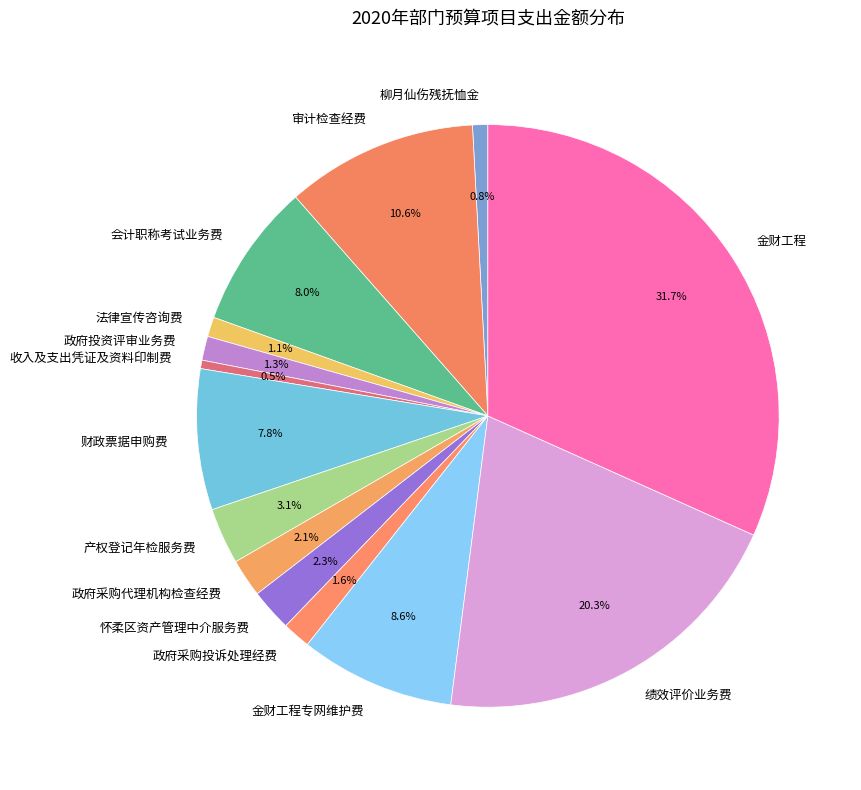

Which slice is the largest?

金财工程